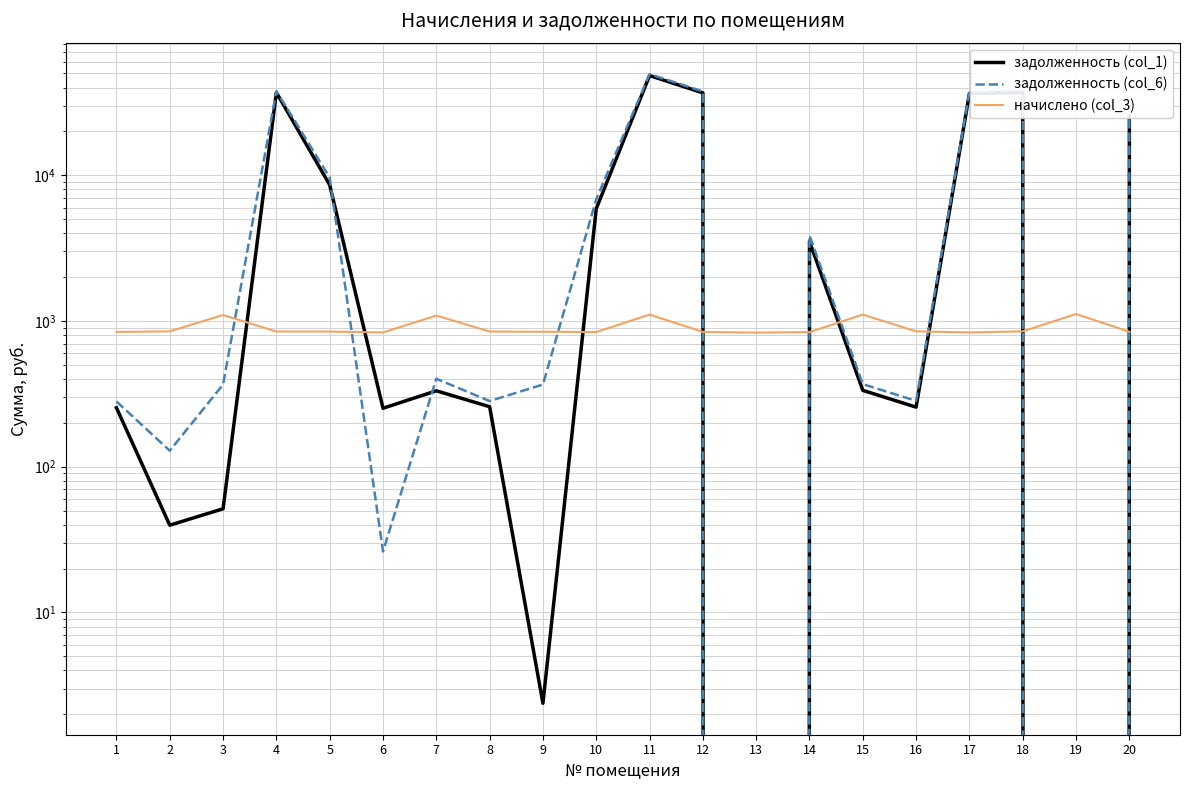

At which label does начислено (col_3) first exceed 846?

2